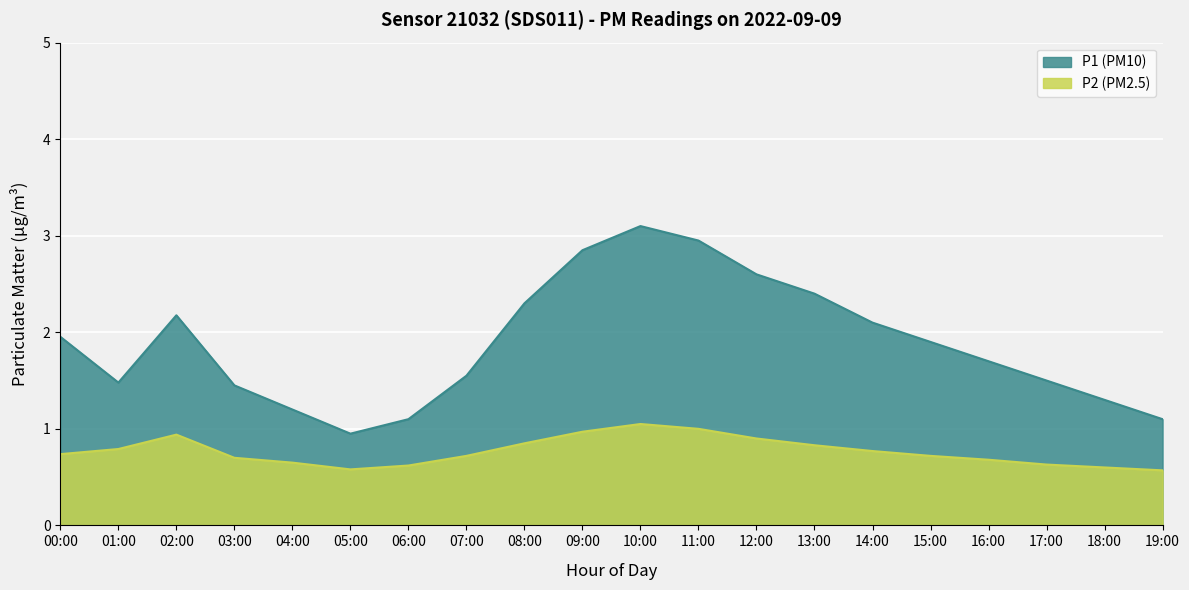

How many interior local peaks does the P2 series have?

2